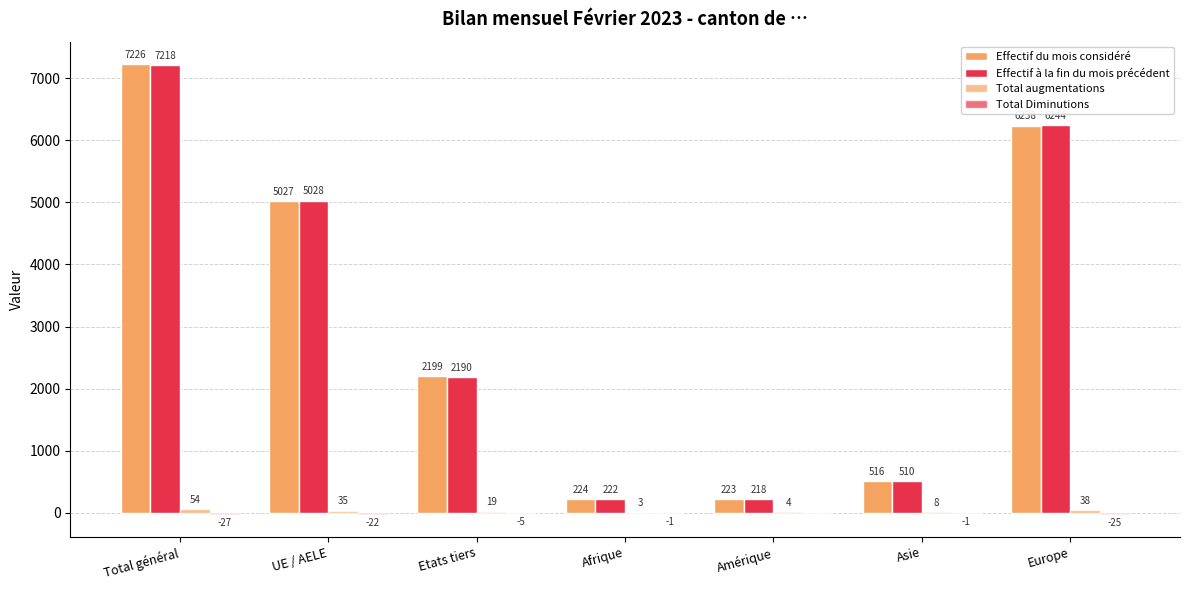

Between UE / AELE and Afrique, which is larger?

UE / AELE